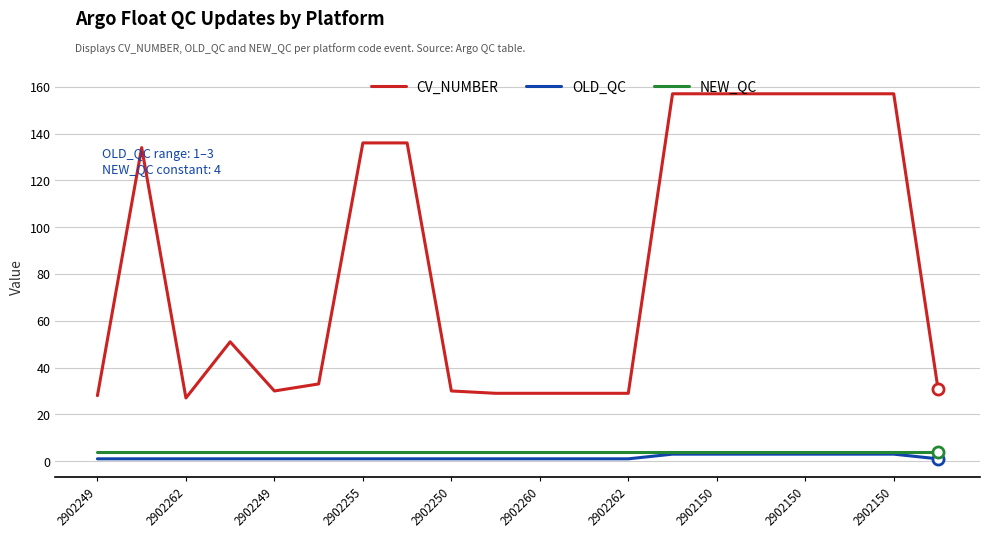

Which series has the largest range (max minus min)?

CV_NUMBER